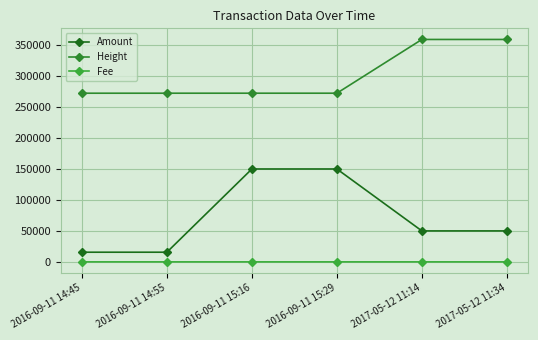

What position from the right is 2017-05-12 11:14?

2